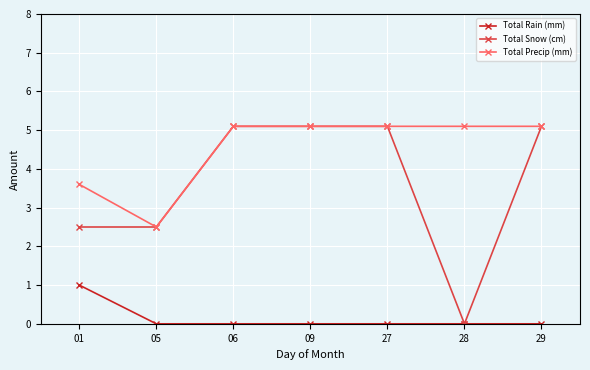

What is the spread (max minus min) of values at 06?

5.1